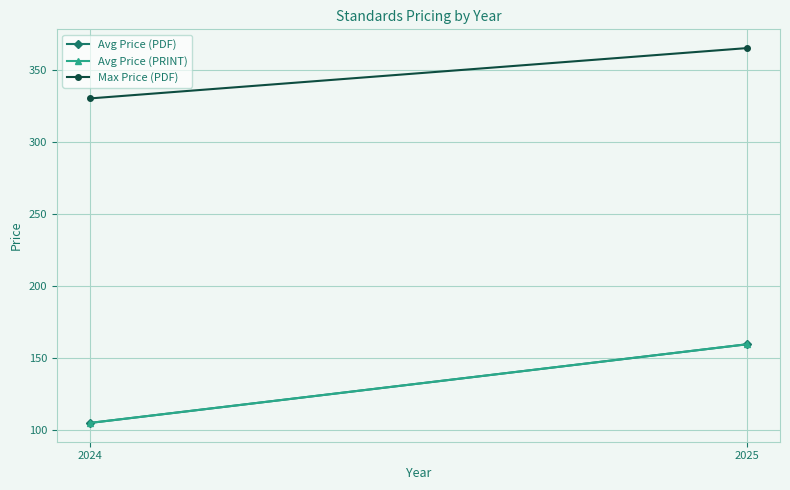

Which series has the largest total across all categories?

Max Price (PDF)